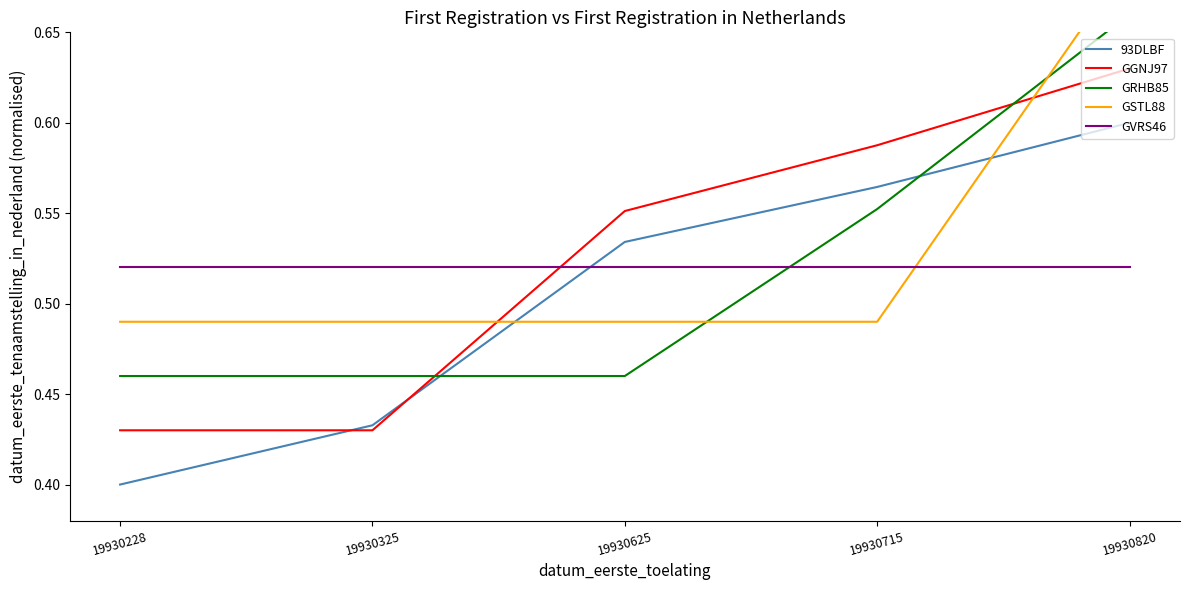

List the series in order of their peak value, highest first.

GSTL88, GRHB85, GGNJ97, 93DLBF, GVRS46